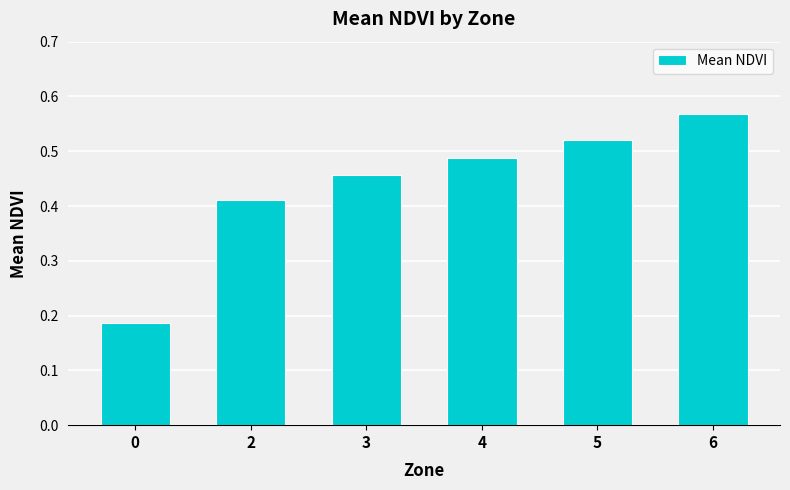

List the labels in order of value, smallest first.

0, 2, 3, 4, 5, 6